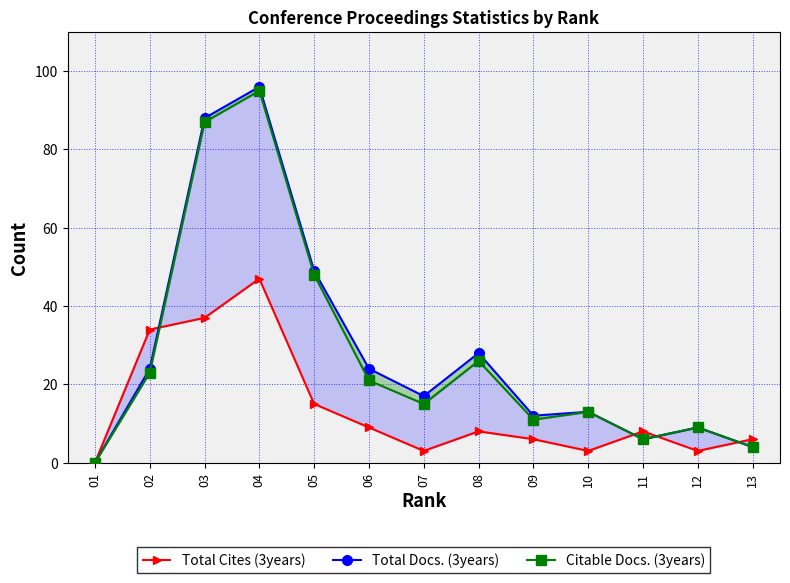

Between 02 and 11, which is larger?

02